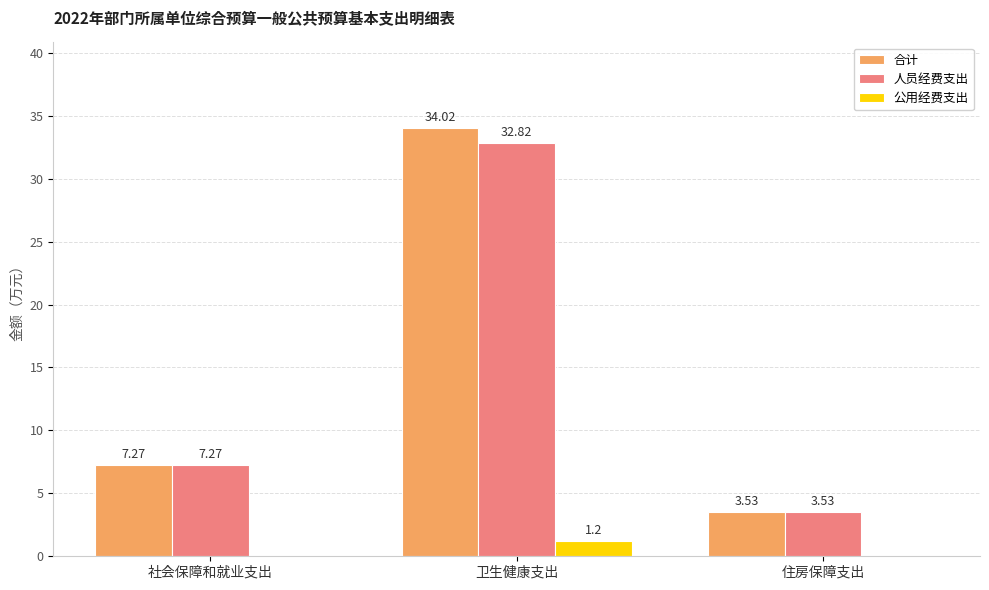

How many data points in 公用经费支出 are above 0?

1